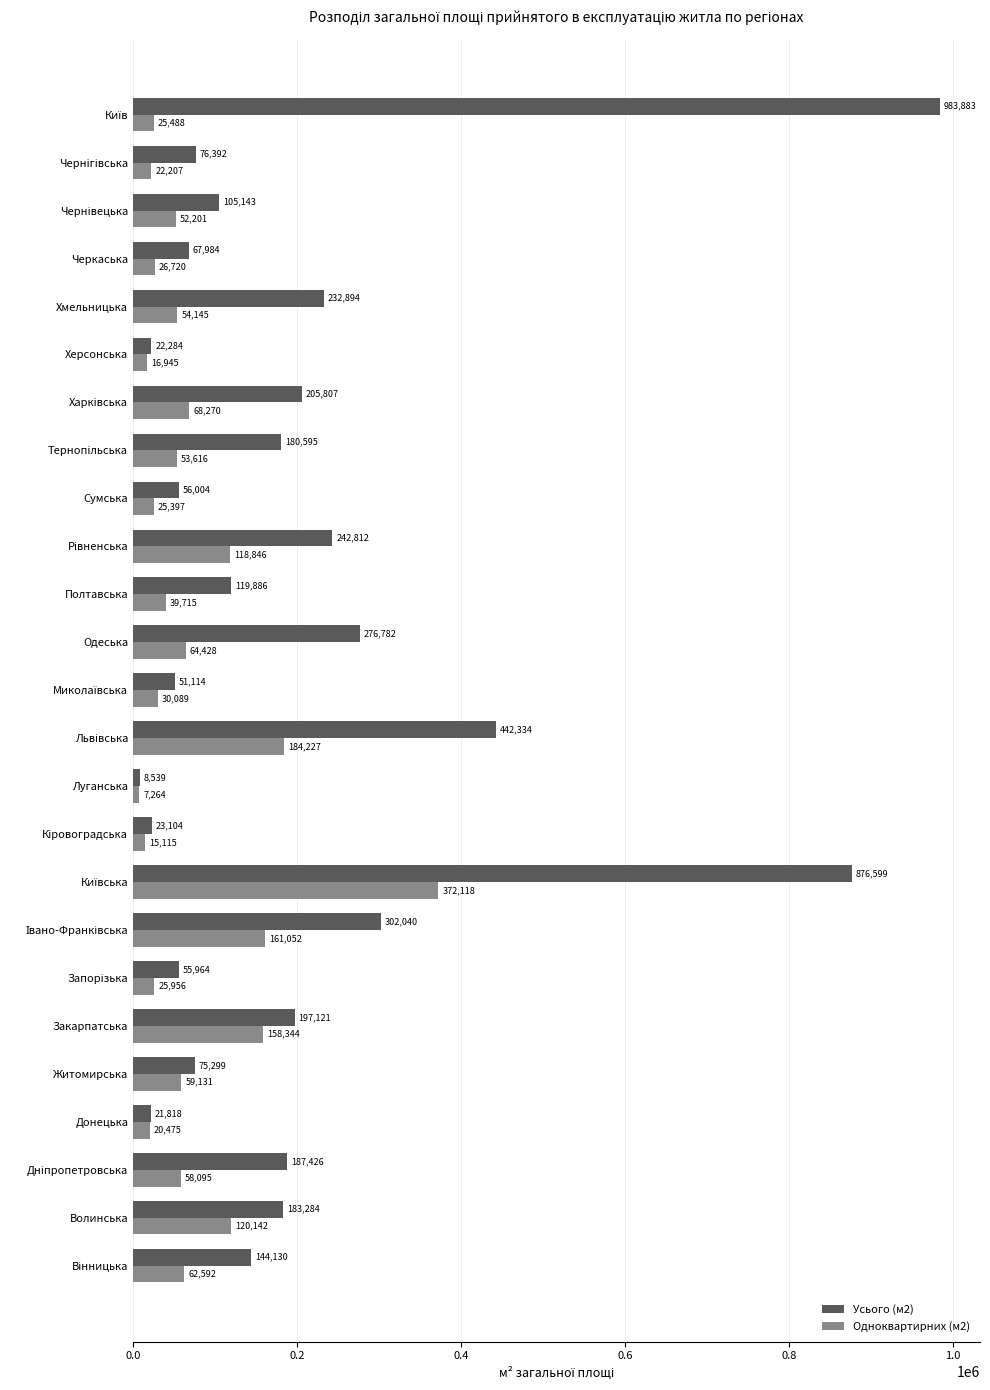

Is it true that Одноквартирних (м2) equals 162833 at Волинська?

False